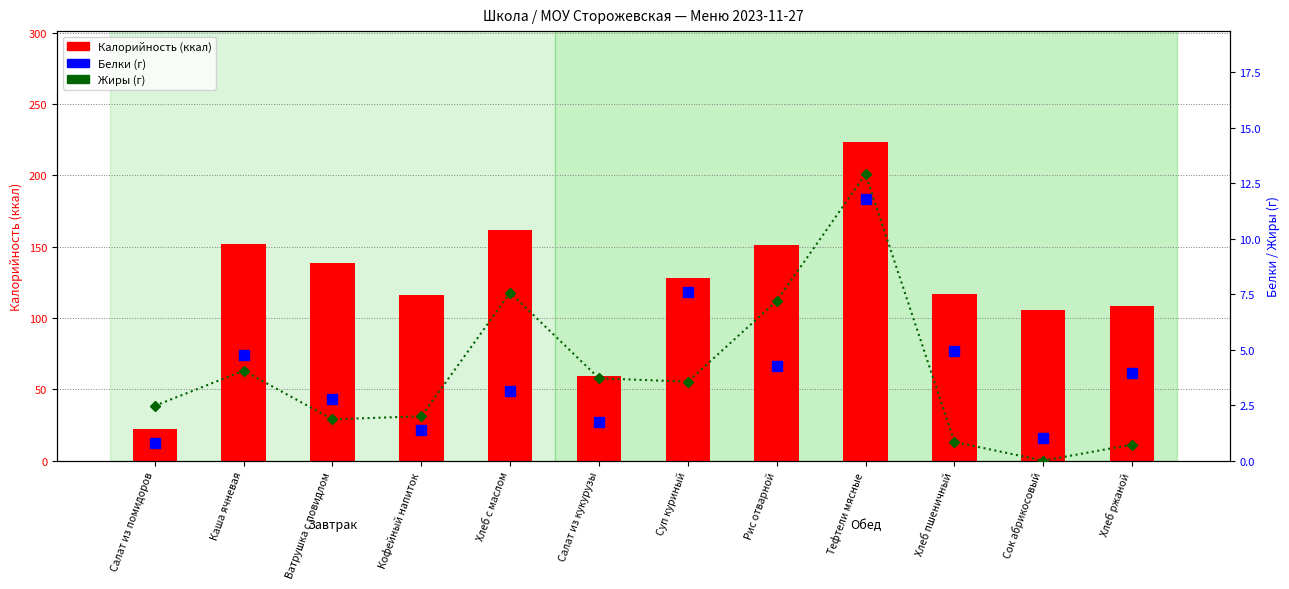

What position from the left is Хлеб ржаной?

12